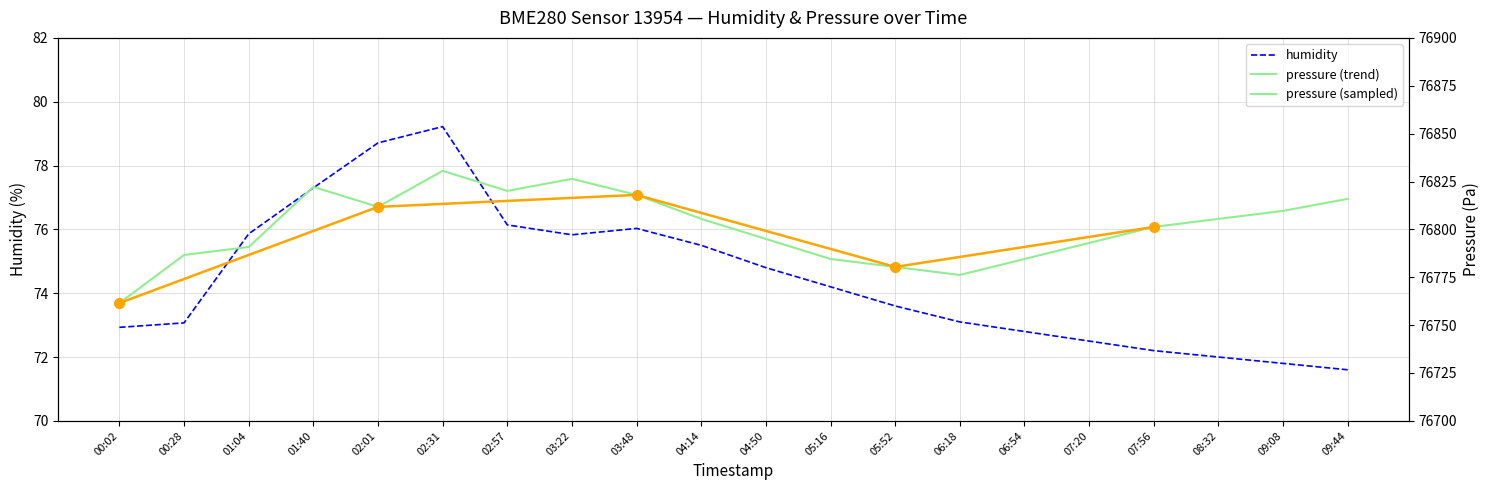

Reading left to right, extract all data points from this chart.

humidity: 00:02=72.9	00:28=73.1	01:04=75.9	01:40=77.3	02:01=78.7	02:31=79.2	02:57=76.1	03:22=75.8	03:48=76.0	04:14=75.5	04:50=74.8	05:16=74.2	05:52=73.6	06:18=73.1	06:54=72.8	07:20=72.5	07:56=72.2	08:32=72.0	09:08=71.8	09:44=71.6
pressure: 00:02=76761.5	00:28=76786.6	01:04=76790.8	01:40=76822.2	02:01=76811.8	02:31=76830.6	02:57=76820.1	03:22=76826.4	03:48=76818.0	04:14=76805.5	04:50=76795.0	05:16=76784.5	05:52=76780.4	06:18=76776.2	06:54=76784.5	07:20=76792.9	07:56=76801.3	08:32=76805.5	09:08=76809.7	09:44=76815.9